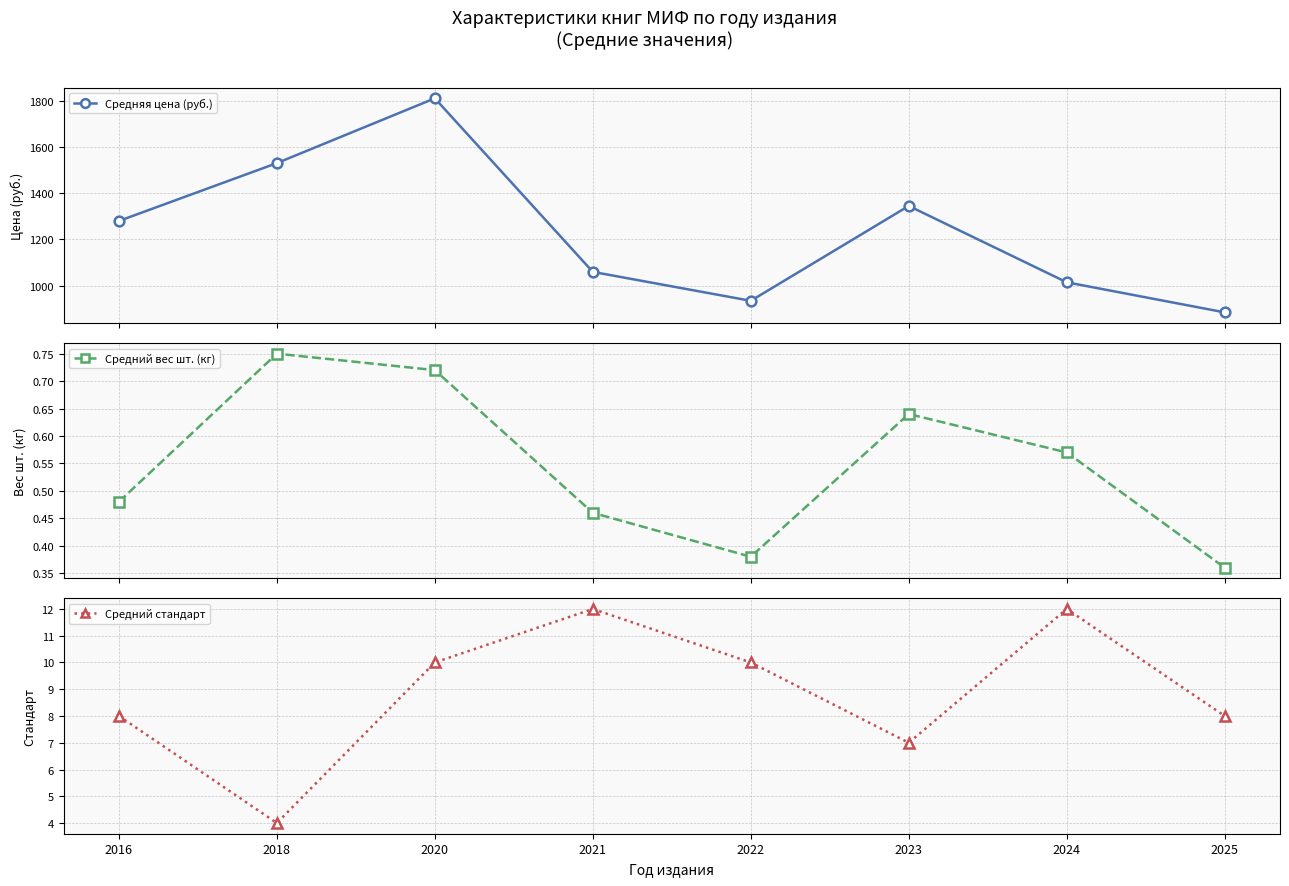

What is the greatest value displayed?

1810.0